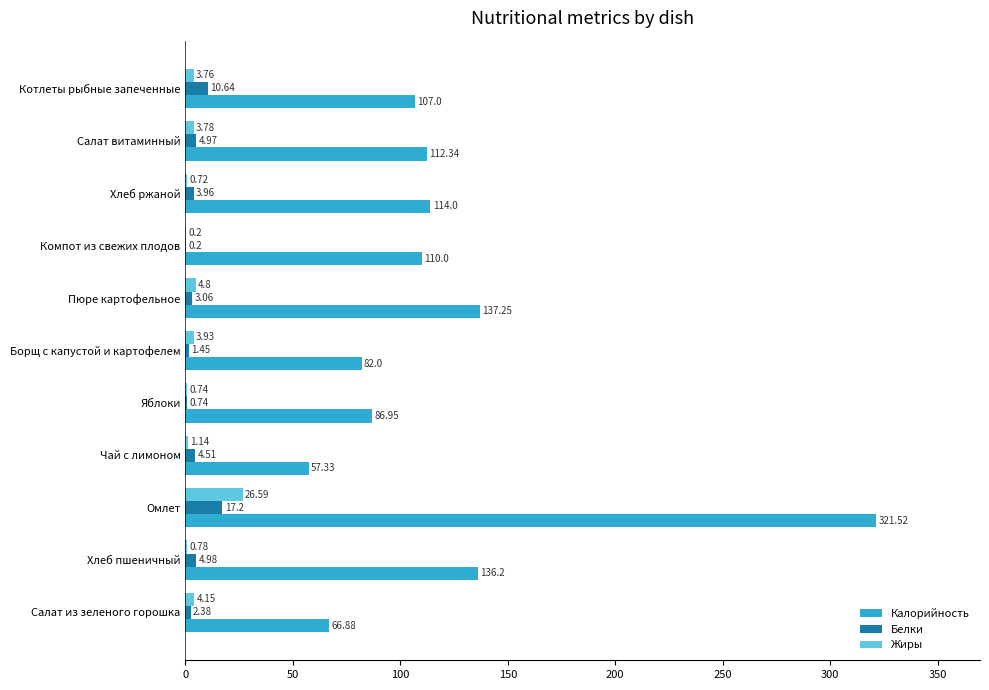

At which label is Калорийность closest to 189?

Пюре картофельное